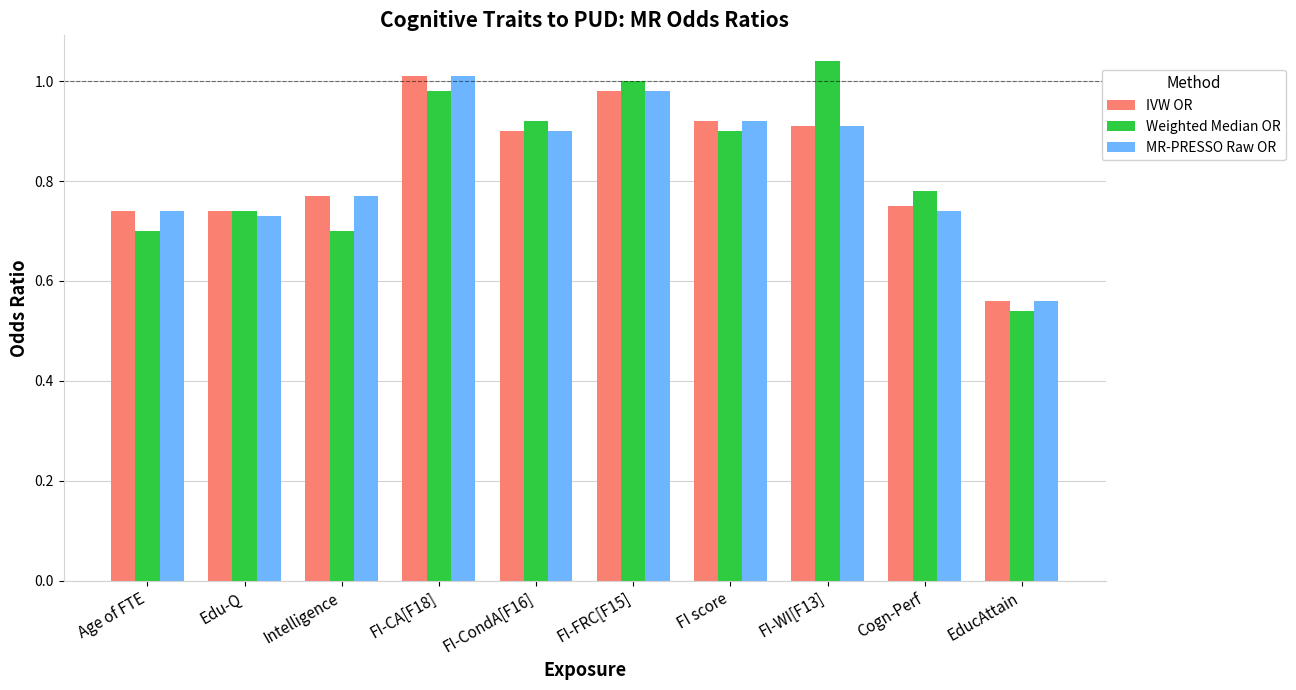

Between FI-CA[F18] and Cogn-Perf, which series saw the biggest shift?

MR-PRESSO Raw OR